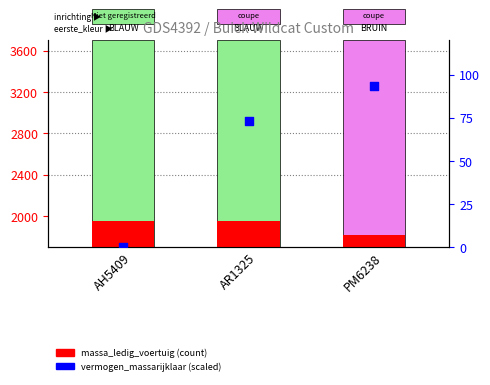

What is the total value across all series at AR1325?

2021.3